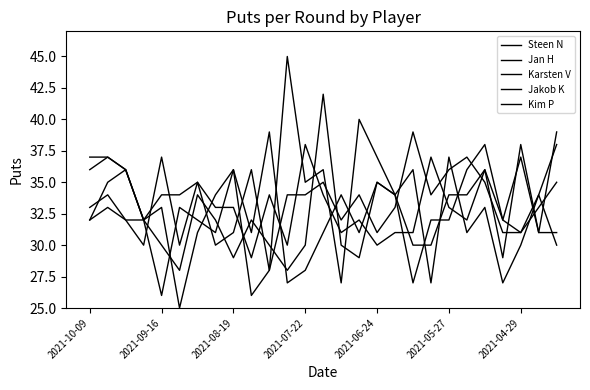

Reading right to left, extract all data points from this chart.

Steen N: 38	34	30	27	33	31	37	27	36	34	35	29	30	42	30	28	30	32	29	32	34	28	30	32	32	34	33
Jan H: 35	33	31	32	38	36	32	32	27	34	35	31	34	31	28	27	39	31	36	31	32	33	26	32	36	37	37
Karsten V: 39	31	37	32	36	34	34	30	30	34	37	40	27	36	35	45	28	26	36	34	31	25	33	32	36	37	36
Jakob K: 31	31	38	29	36	32	33	37	31	31	30	32	31	34	38	30	34	29	33	33	35	34	34	32	36	35	32
Kim P: 30	34	31	31	35	37	36	34	39	33	31	34	32	35	34	34	28	36	31	30	35	30	37	30	32	33	32